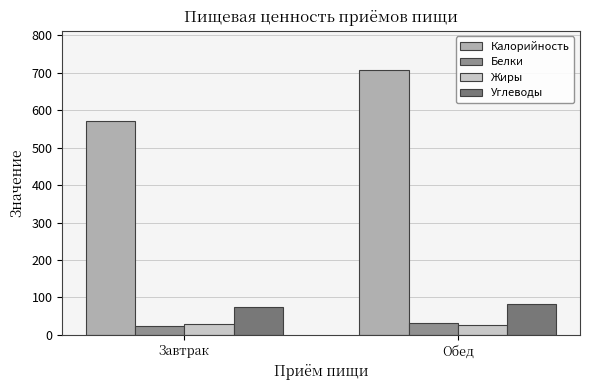

How many bars are there in each group?

4